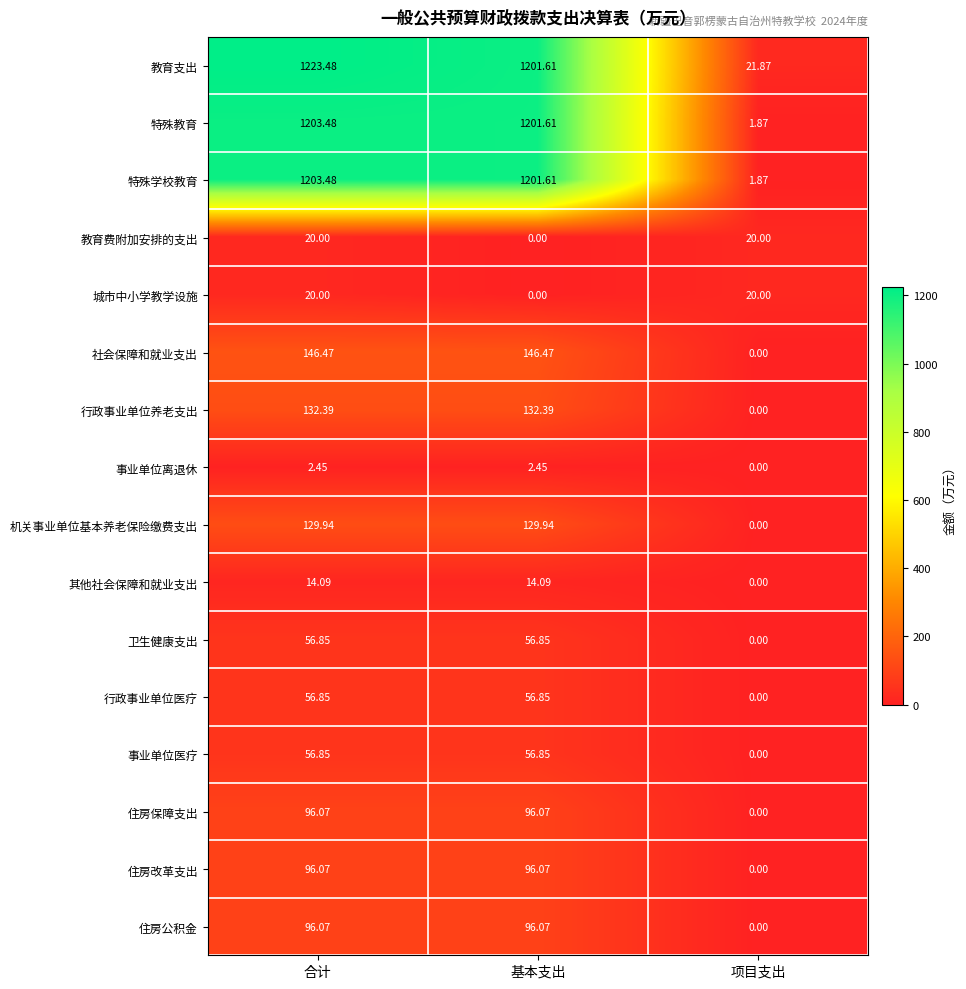

At which label does 特殊学校教育 first exceed 1201?

合计